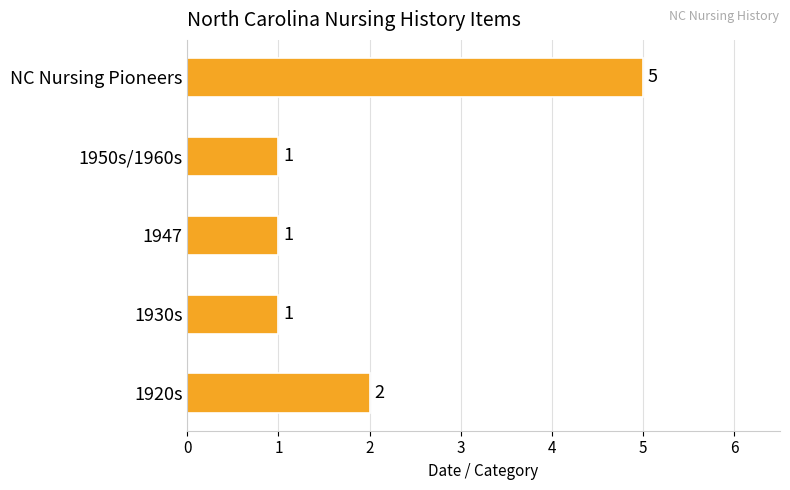

Does the chart contain any negative values?

No